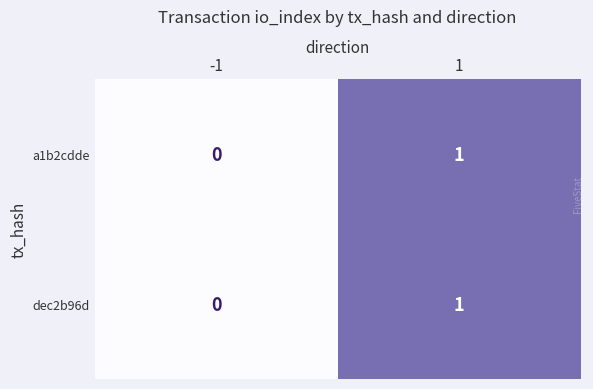

True or false: a1b2cdde has a value of 1 at 1.

True